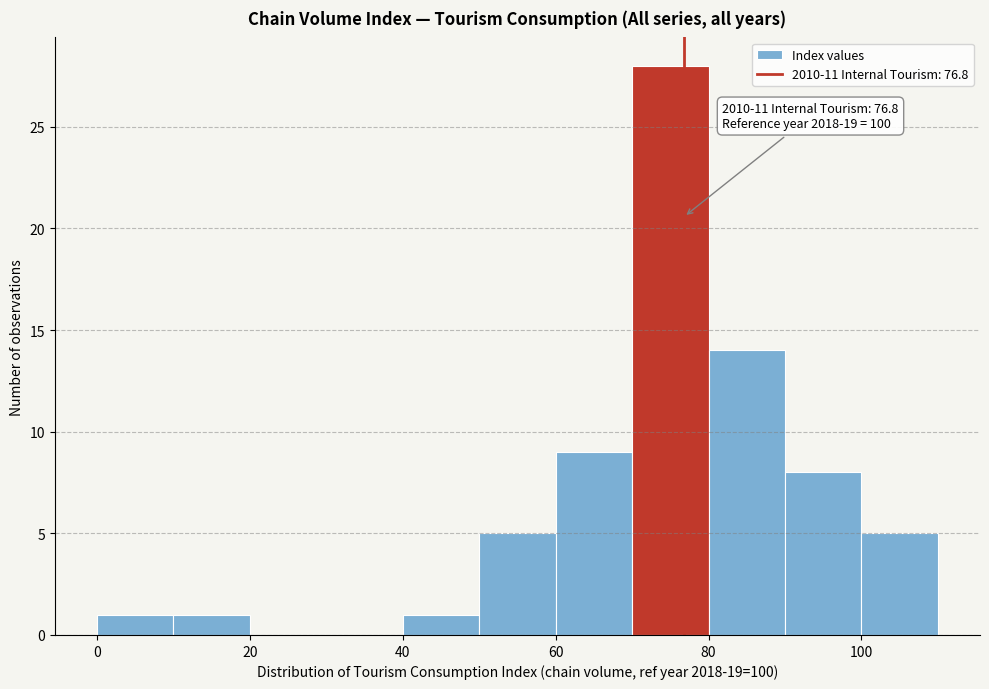

Over which range of the x-axis is the bar tallest?

70 to 80